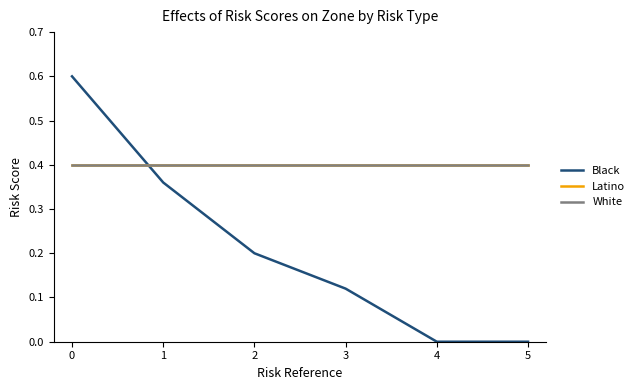

Does the chart have visible grid lines?

No